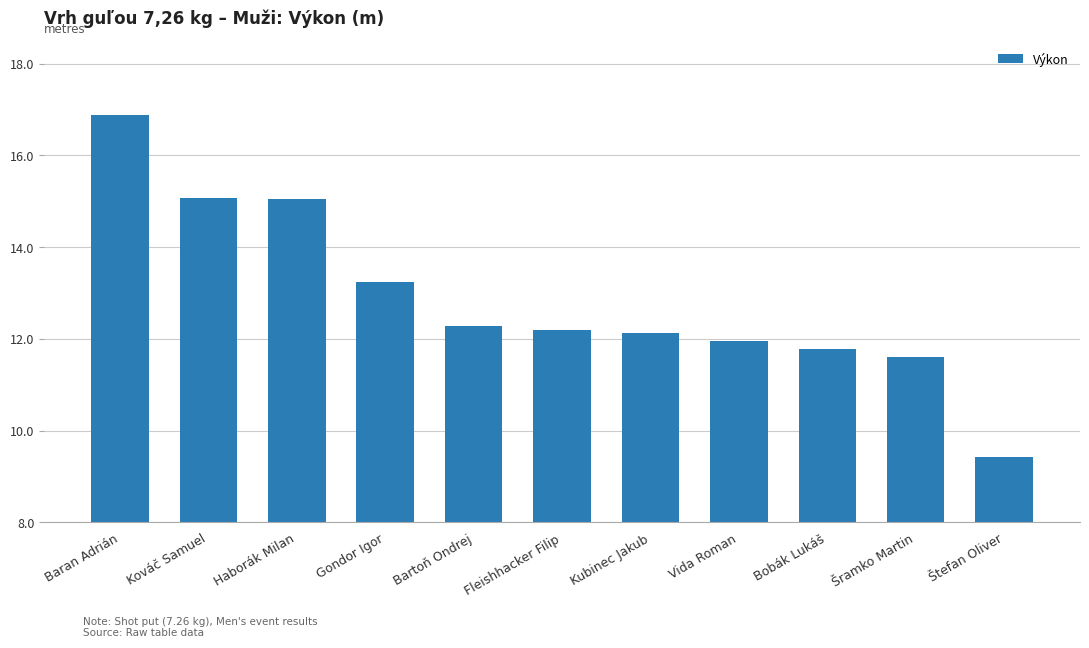

What is the difference between the maximum and second lowest values?

5.3